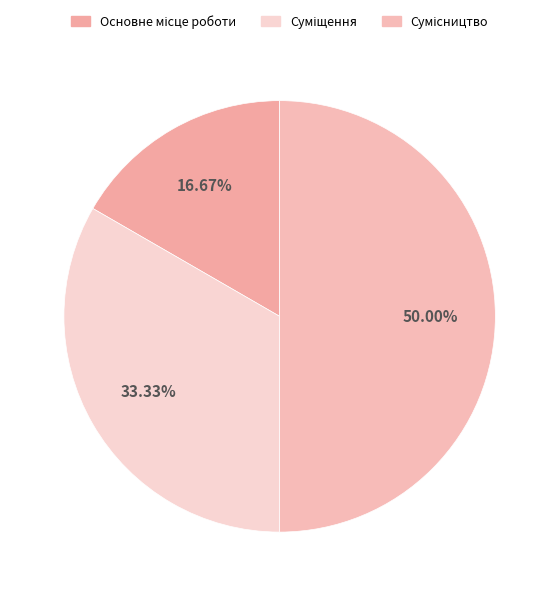

Does Основне місце роботи represent more than half of the total?

No